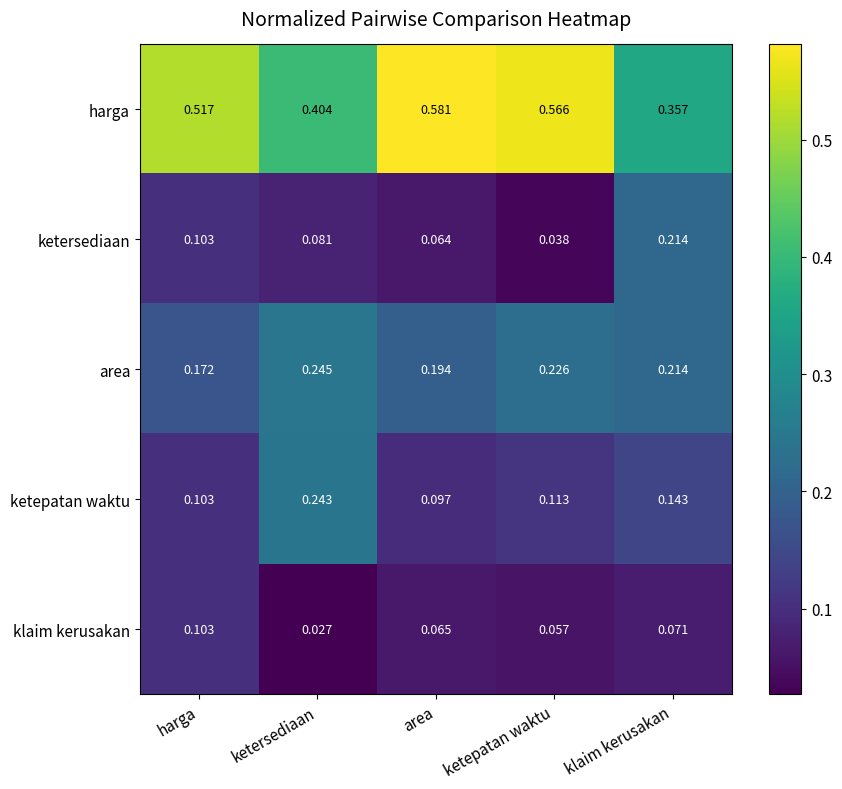

List the series in order of their peak value, lowest first.

klaim kerusakan, ketersediaan, ketepatan waktu, area, harga